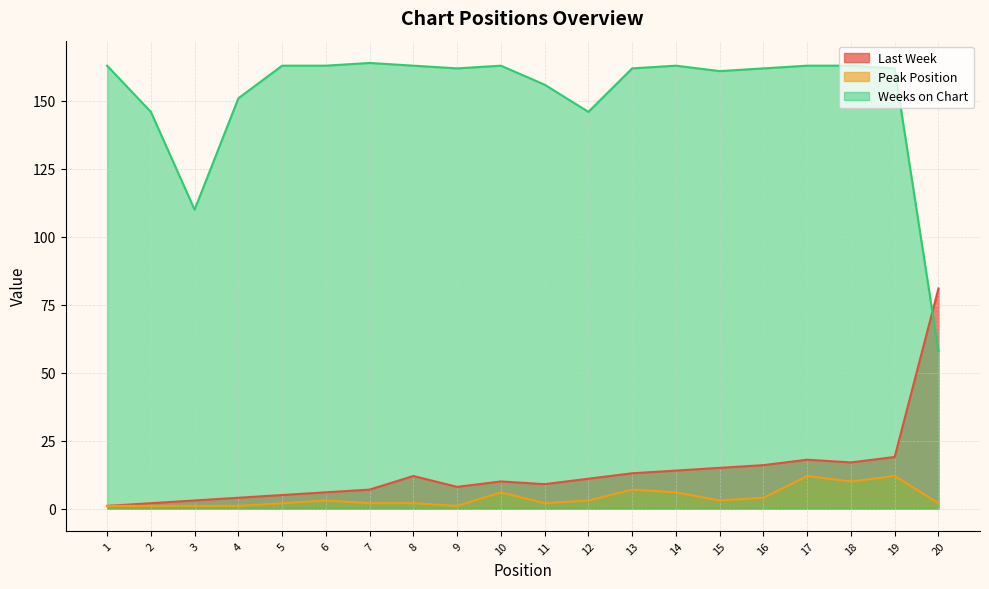

In Weeks on Chart, how many points are higher than both neighbors (excluding endpoints)?

3